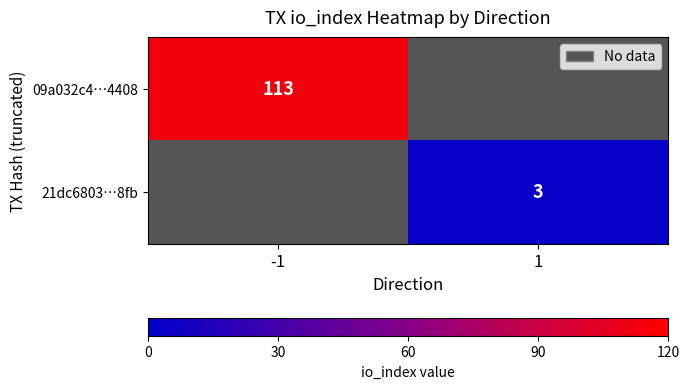

How many data points does each series have?

2